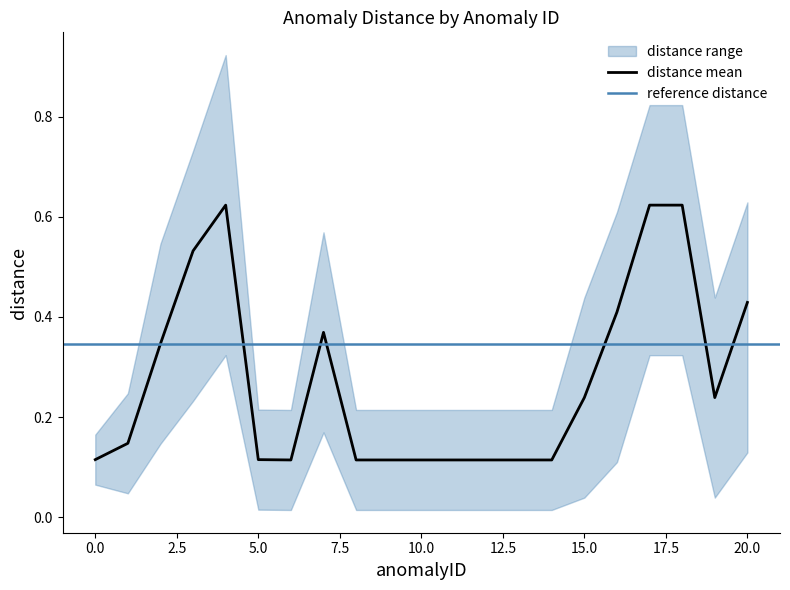

Reading right to left, what are all the values shown in this chart?

distance: 20=0.4	19=0.2	18=0.6	17=0.6	16=0.4	15=0.2	14=0.1	13=0.1	12=0.1	11=0.1	10=0.1	9=0.1	8=0.1	7=0.4	6=0.1	5=0.1	4=0.6	3=0.5	2=0.3	1=0.1	0=0.1
distance_upper: 20=0.6	19=0.4	18=0.8	17=0.8	16=0.6	15=0.4	14=0.2	13=0.2	12=0.2	11=0.2	10=0.2	9=0.2	8=0.2	7=0.6	6=0.2	5=0.2	4=0.9	3=0.7	2=0.5	1=0.2	0=0.2
distance_lower: 20=0.1	19=0.0	18=0.3	17=0.3	16=0.1	15=0.0	14=0.0	13=0.0	12=0.0	11=0.0	10=0.0	9=0.0	8=0.0	7=0.2	6=0.0	5=0.0	4=0.3	3=0.2	2=0.1	1=0.0	0=0.1